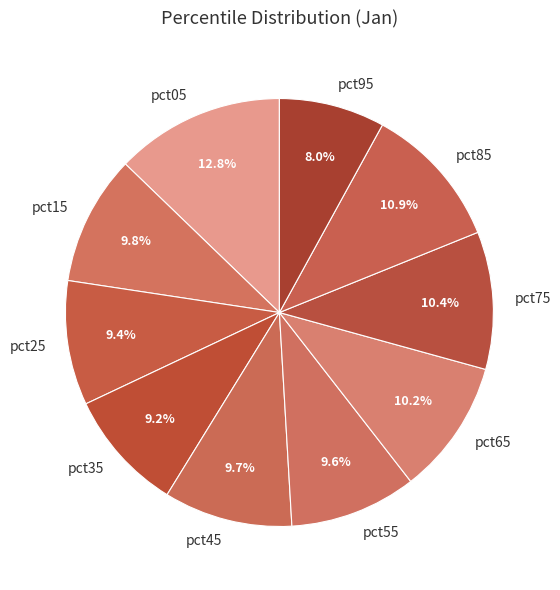

Count the number of slices in the pie.

10